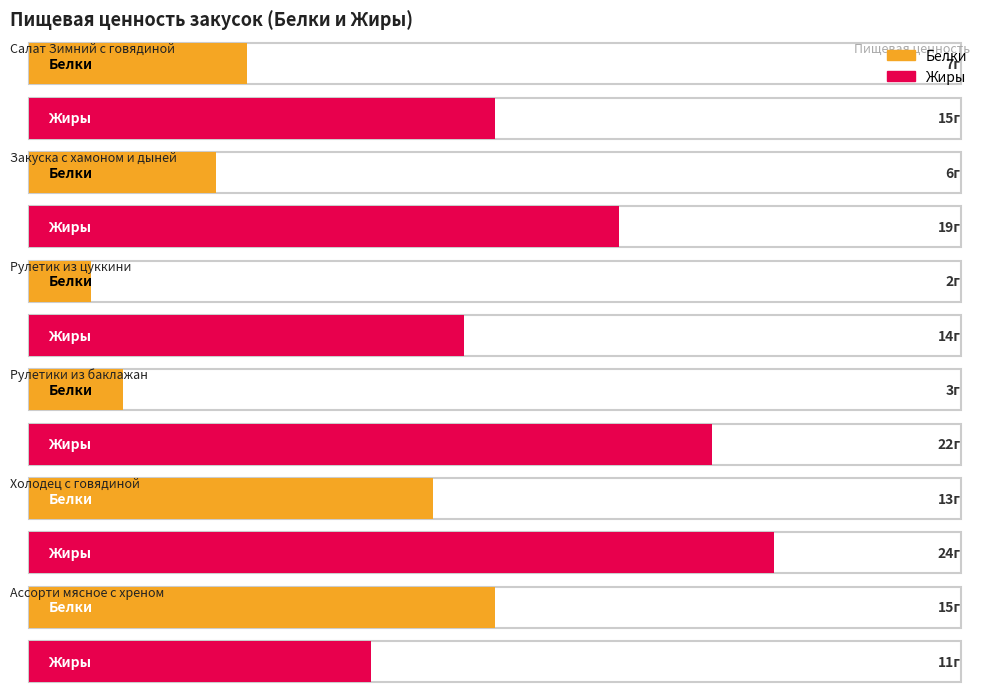

Is it true that Жиры equals 26 at Закуска с хамоном и дыней?

False